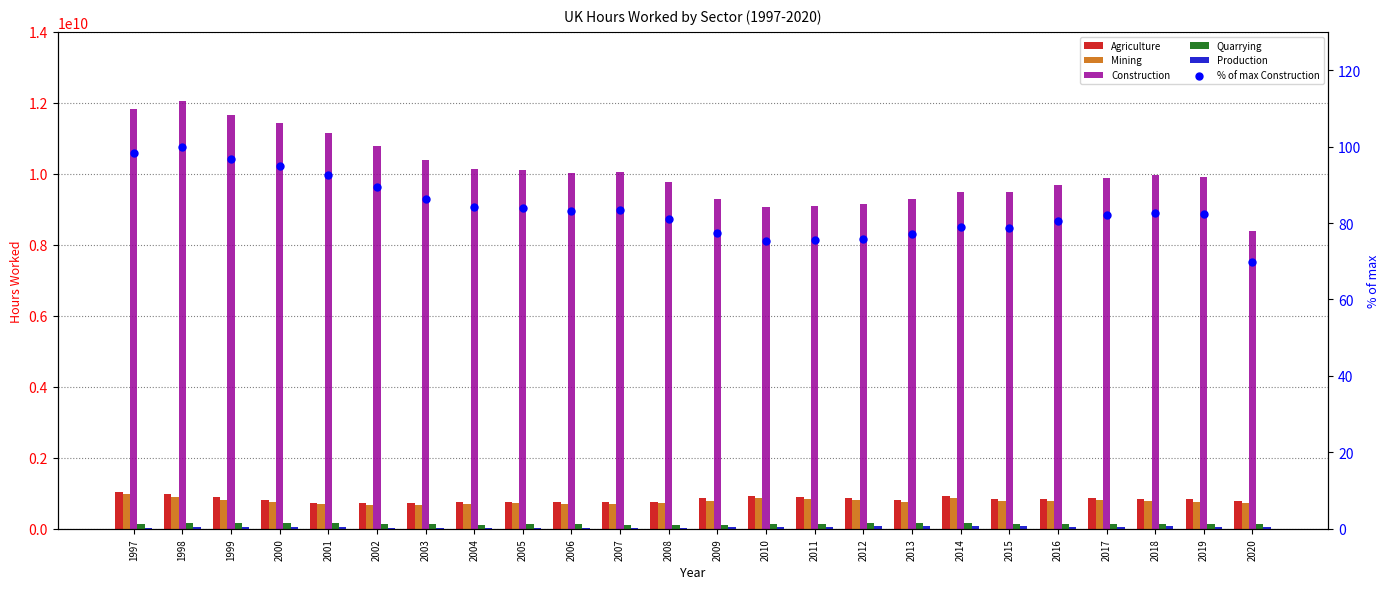

Which series contains the lowest Y value?

% of max Construction